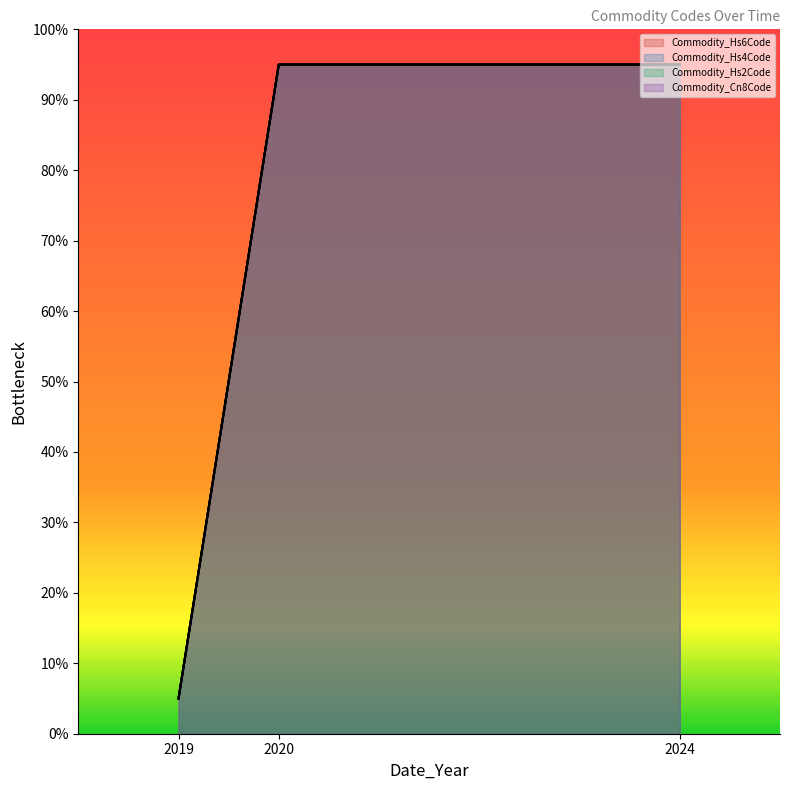

What is the highest value of the Commodity_Cn8Code series?

95